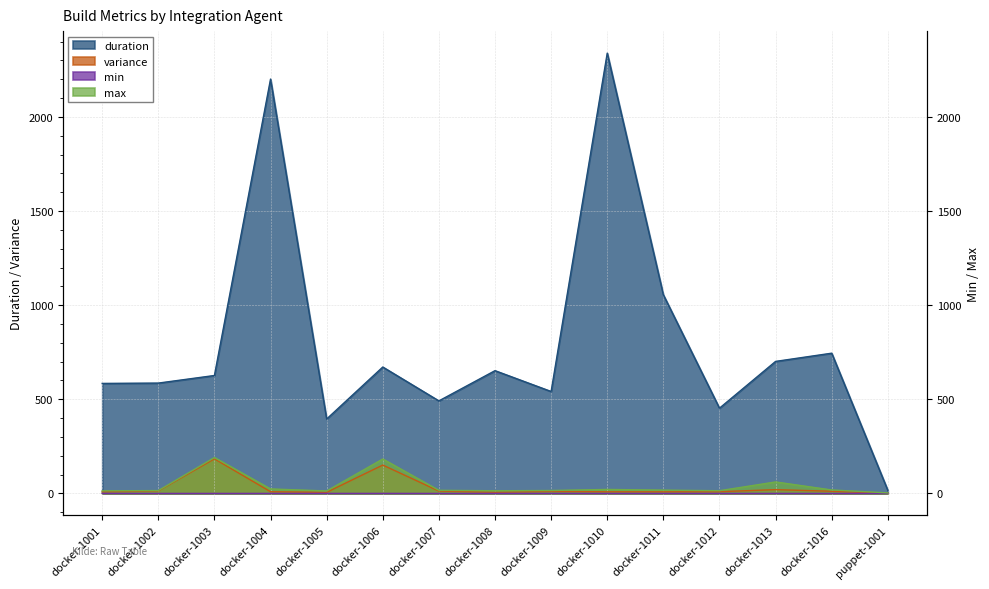

How many series are shown in this chart?

4